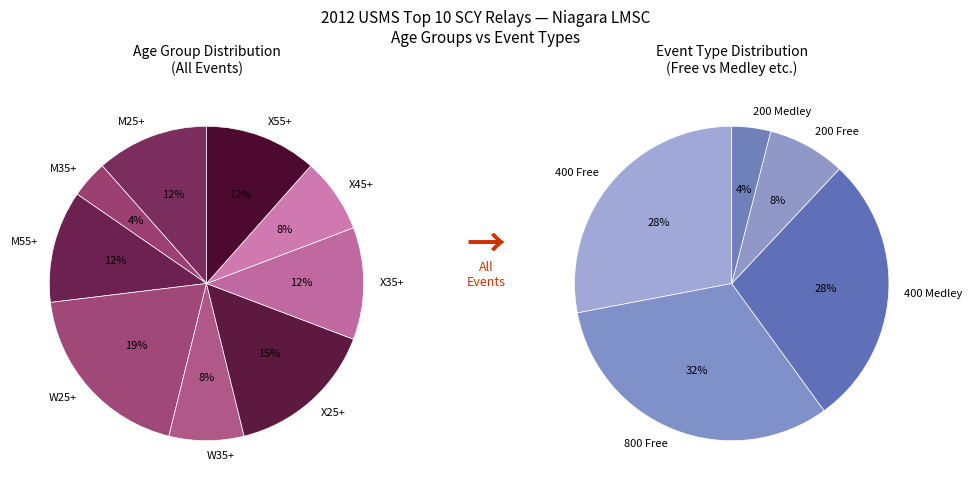

How much of the chart is everything except W25+?

80.8%